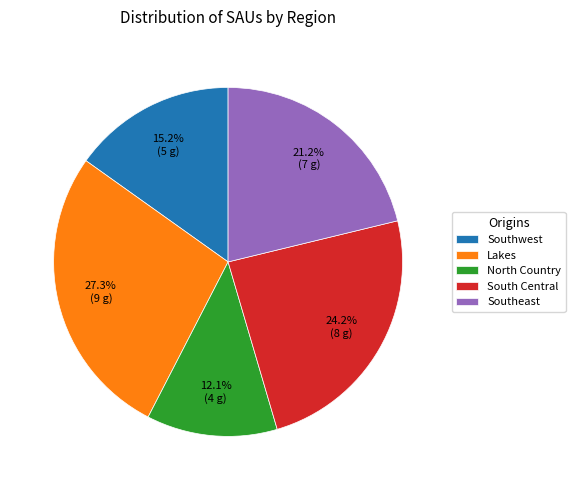

To the nearest percent, what portion does Southeast represent?

21%